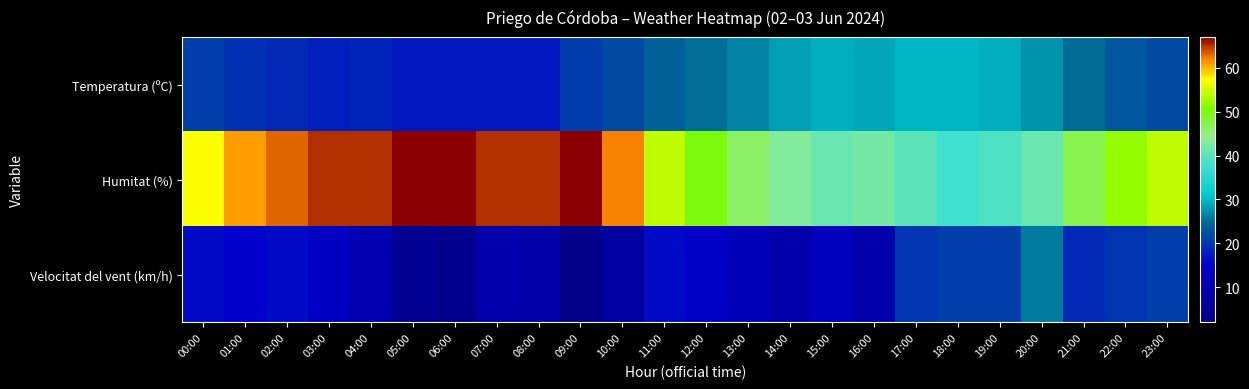

Reading left to right, transcribe all the data shown in this chart.

Temperatura (ºC): 00:00=20.8	01:00=19.6	02:00=18.9	03:00=17.9	04:00=18.3	05:00=17.3	06:00=17.3	07:00=17.3	08:00=17.4	09:00=20.7	10:00=21.9	11:00=24.0	12:00=25.3	13:00=26.6	14:00=28.3	15:00=29.4	16:00=28.8	17:00=29.8	18:00=29.8	19:00=29.3	20:00=27.5	21:00=24.9	22:00=23.2	23:00=22.0
Humitat (%): 00:00=57.0	01:00=61.0	02:00=63.0	03:00=65.0	04:00=65.0	05:00=67.0	06:00=67.0	07:00=65.0	08:00=65.0	09:00=67.0	10:00=62.0	11:00=54.0	12:00=50.0	13:00=46.0	14:00=43.0	15:00=41.0	16:00=42.0	17:00=40.0	18:00=38.0	19:00=39.0	20:00=41.0	21:00=47.0	22:00=52.0	23:00=54.0
Velocitat del vent (km/h): 00:00=16.0	01:00=15.0	02:00=16.0	03:00=13.0	04:00=10.0	05:00=4.0	06:00=3.0	07:00=9.0	08:00=8.0	09:00=2.0	10:00=6.0	11:00=16.0	12:00=14.0	13:00=11.0	14:00=9.0	15:00=12.0	16:00=9.0	17:00=20.0	18:00=21.0	19:00=21.0	20:00=26.0	21:00=19.0	22:00=20.0	23:00=21.0